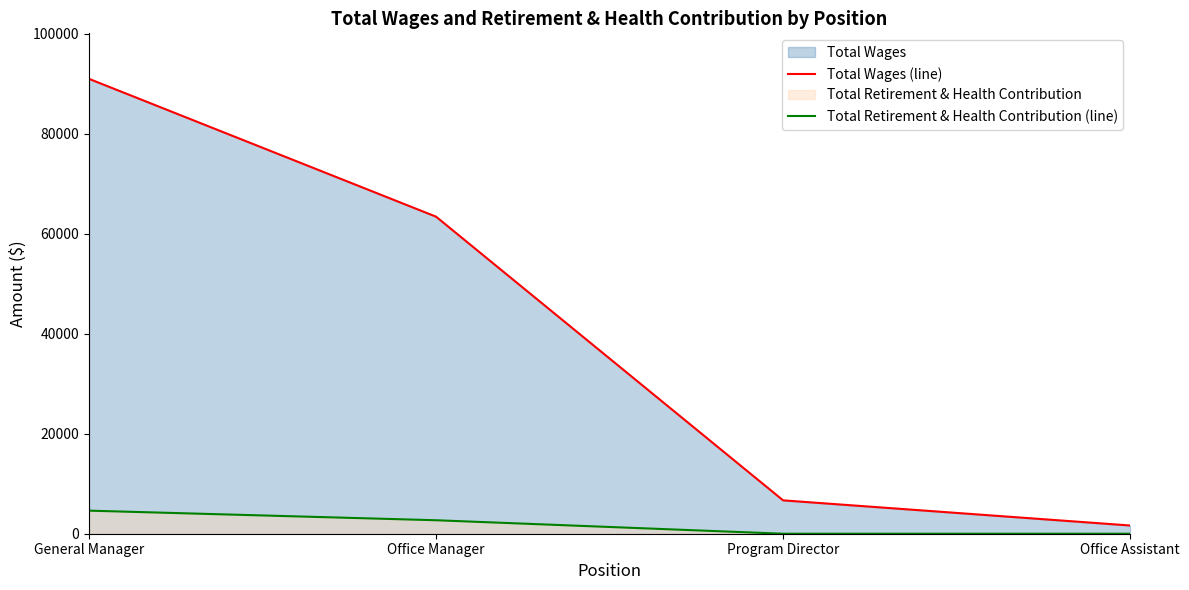

At which category is the sum across all series the highest?

General Manager